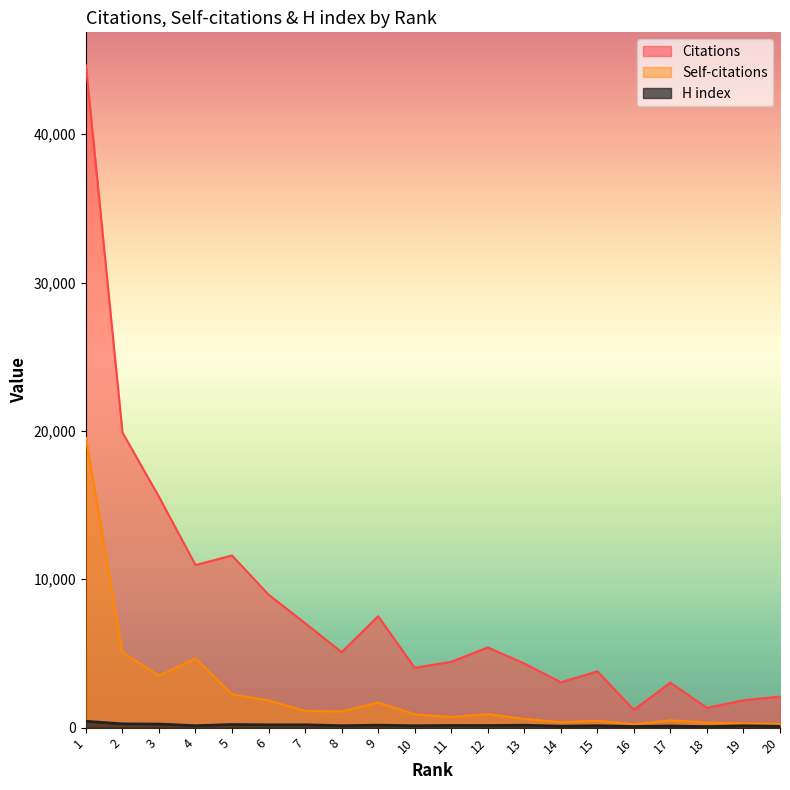

Reading left to right, what are all the values shown in this chart?

Citations: 44634	19898	15560	10960	11602	8960	7046	5085	7506	4033	4438	5404	4324	3055	3794	1198	3032	1332	1844	2095
Self-citations: 19527	5068	3503	4661	2247	1829	1125	1090	1691	900	717	913	590	364	464	230	488	341	281	249
H index: 428	253	240	131	209	187	190	130	165	129	147	142	162	99	127	78	112	67	125	92